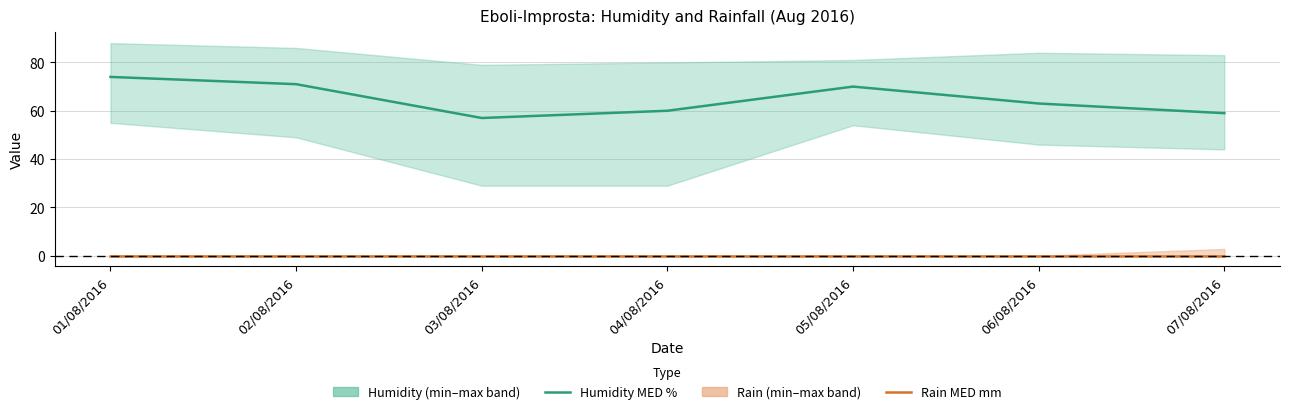

Reading right to left, list all the values displayed in this chart.

Humidity MED %: 07/08/2016=59	06/08/2016=63	05/08/2016=70	04/08/2016=60	03/08/2016=57	02/08/2016=71	01/08/2016=74
Rain MED mm: 07/08/2016=0	06/08/2016=0	05/08/2016=0	04/08/2016=0	03/08/2016=0	02/08/2016=0	01/08/2016=0